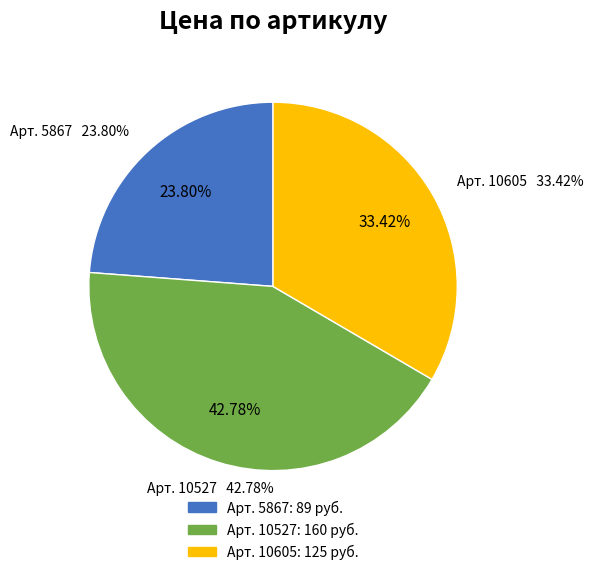

Between 10605 and 10527, which is larger?

10527